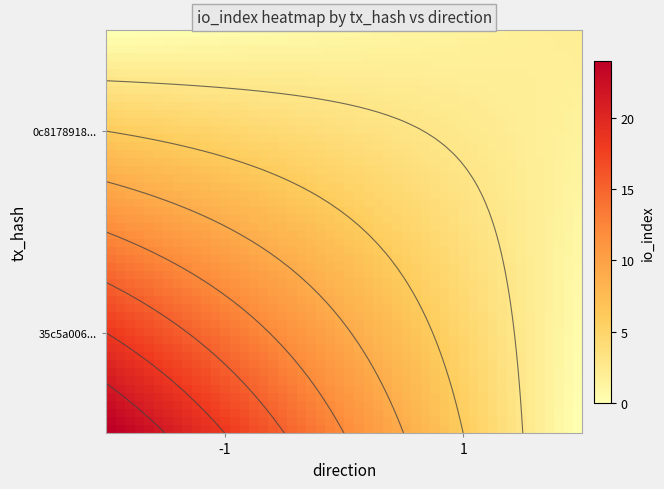

Reading left to right, extract all data points from this chart.

35c5a006d3b4ab6bcf5a423de07702eb452bacc: direction=-1.0	io_index=24.0	value=0.2	valid_mainchain=1.0
0c8178918387e7ec20108534dc0f41b621ed6be: direction=1.0	io_index=2.0	value=0.2	valid_mainchain=1.0